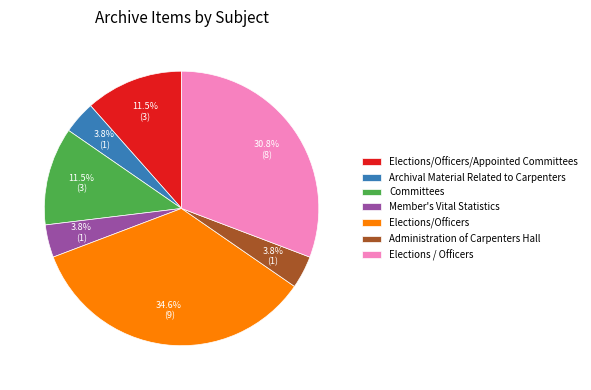

Do Committees and Elections / Officers together represent more than half of the pie?

No